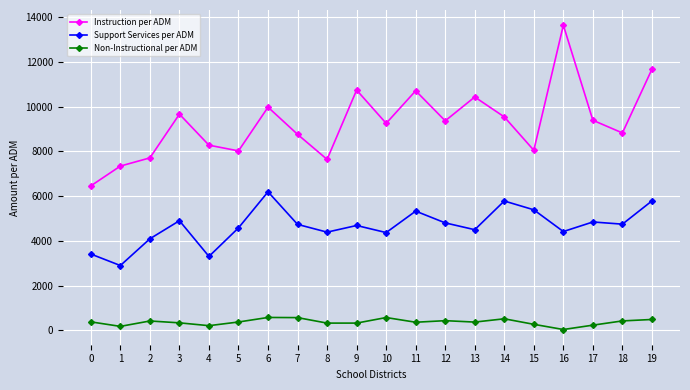

Which series has the largest total across all categories?

Instruction per ADM